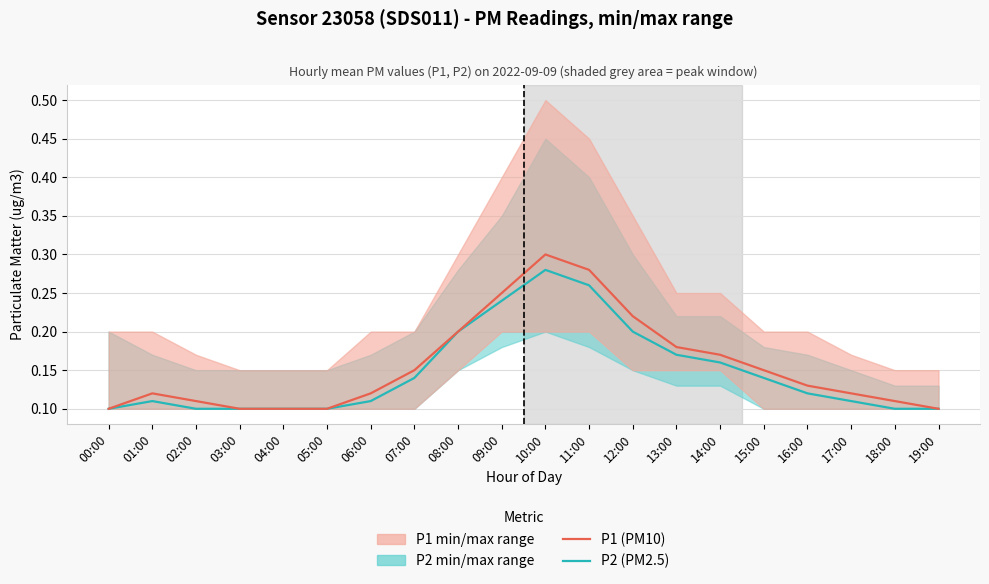

Rank the series by their maximum value, from lowest to highest.

P2 (PM2.5), P1 (PM10)